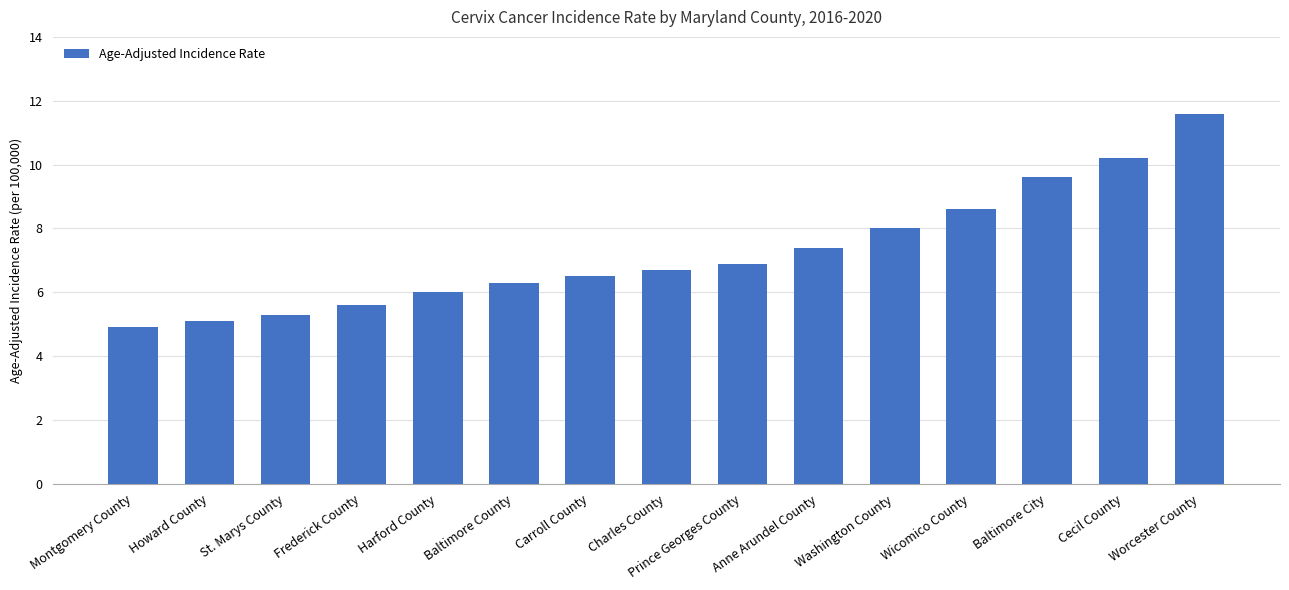

What is the value of the 11th bar from the left?

8.0